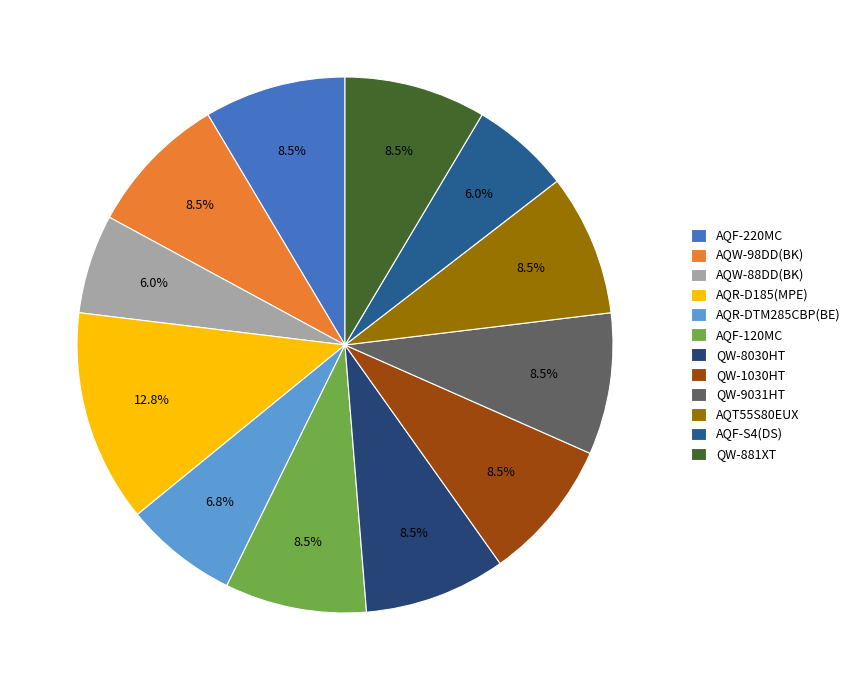

Which slice is the largest?

AQR-D185(MPE)